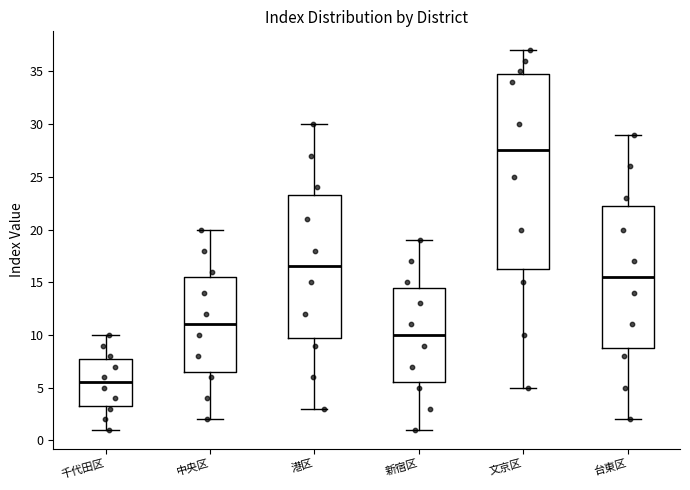

Reading left to right, read every box against the y-axis: the position of its median line, the range the box covers, and the ends of its whiskers. The values are not printed on the chart, so give them approximately, as read against the axis.

千代田区: median 5.5, box 3.5 to 8.0, whiskers 1.0 to 10.0
中央区: median 11.0, box 6.5 to 15.5, whiskers 2.0 to 20.0
港区: median 16.5, box 10.0 to 23.5, whiskers 3.0 to 30.0
新宿区: median 10.0, box 5.5 to 14.5, whiskers 1.0 to 19.0
文京区: median 27.5, box 16.5 to 35.0, whiskers 5.0 to 37.0
台東区: median 15.5, box 9.0 to 22.5, whiskers 2.0 to 29.0